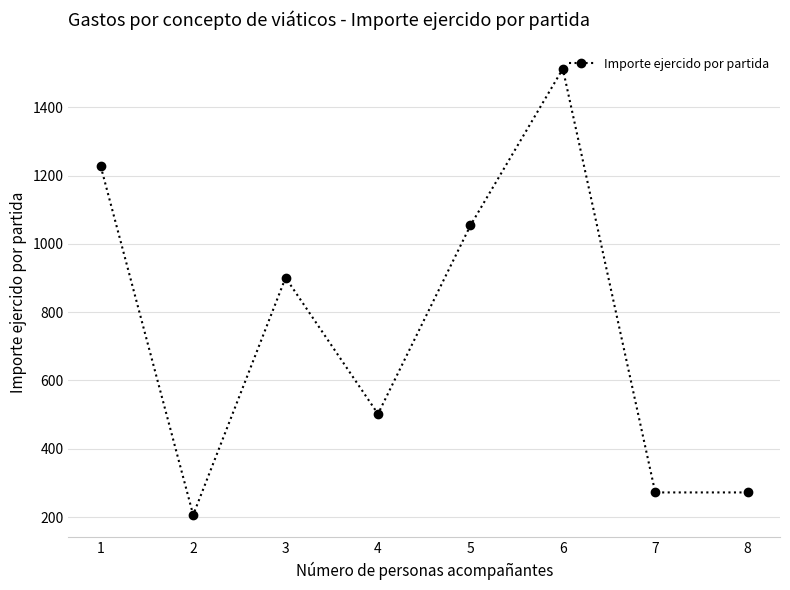

Does the chart have visible grid lines?

Yes